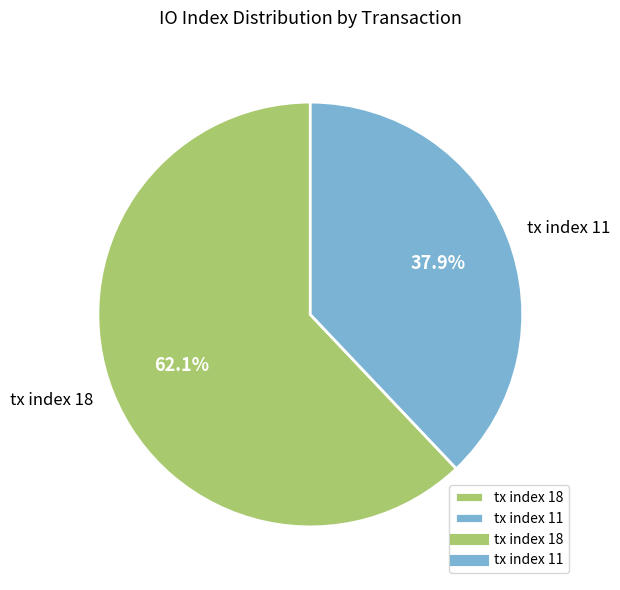

What is the ratio of the value at tx index 11 to the value at tx index 18?

0.6